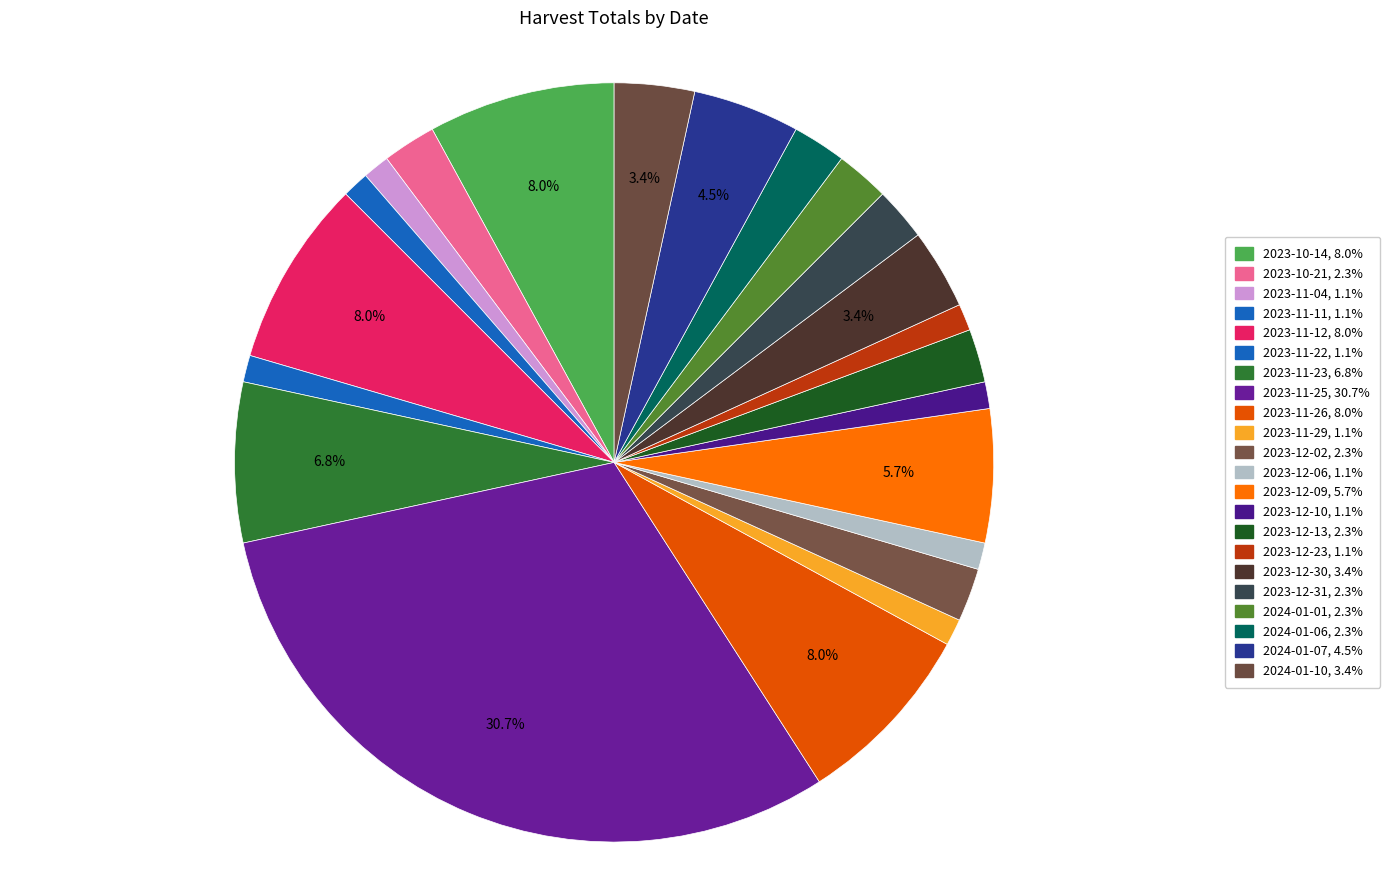

Is there a majority slice in this chart?

No